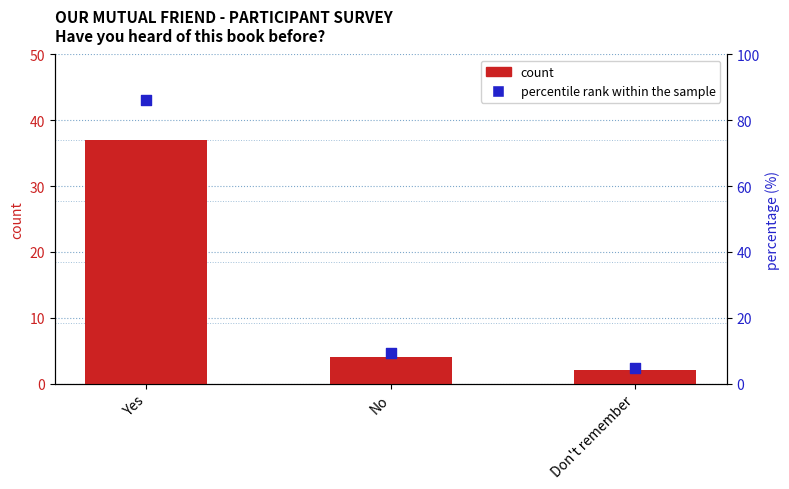

Which series has the largest Y range (max minus min)?

percentile rank within the sample